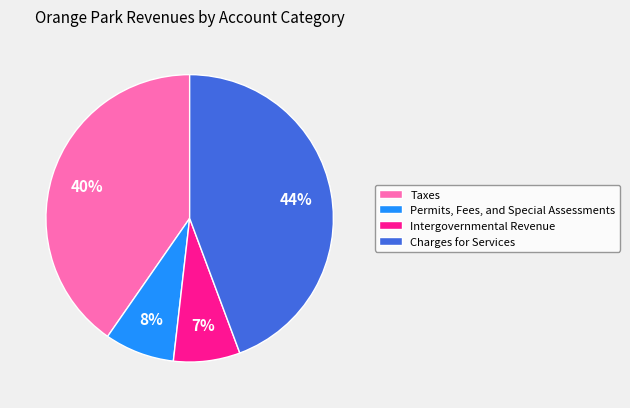

Do Permits, Fees, and Special Assessments and Taxes together represent more than half of the pie?

No